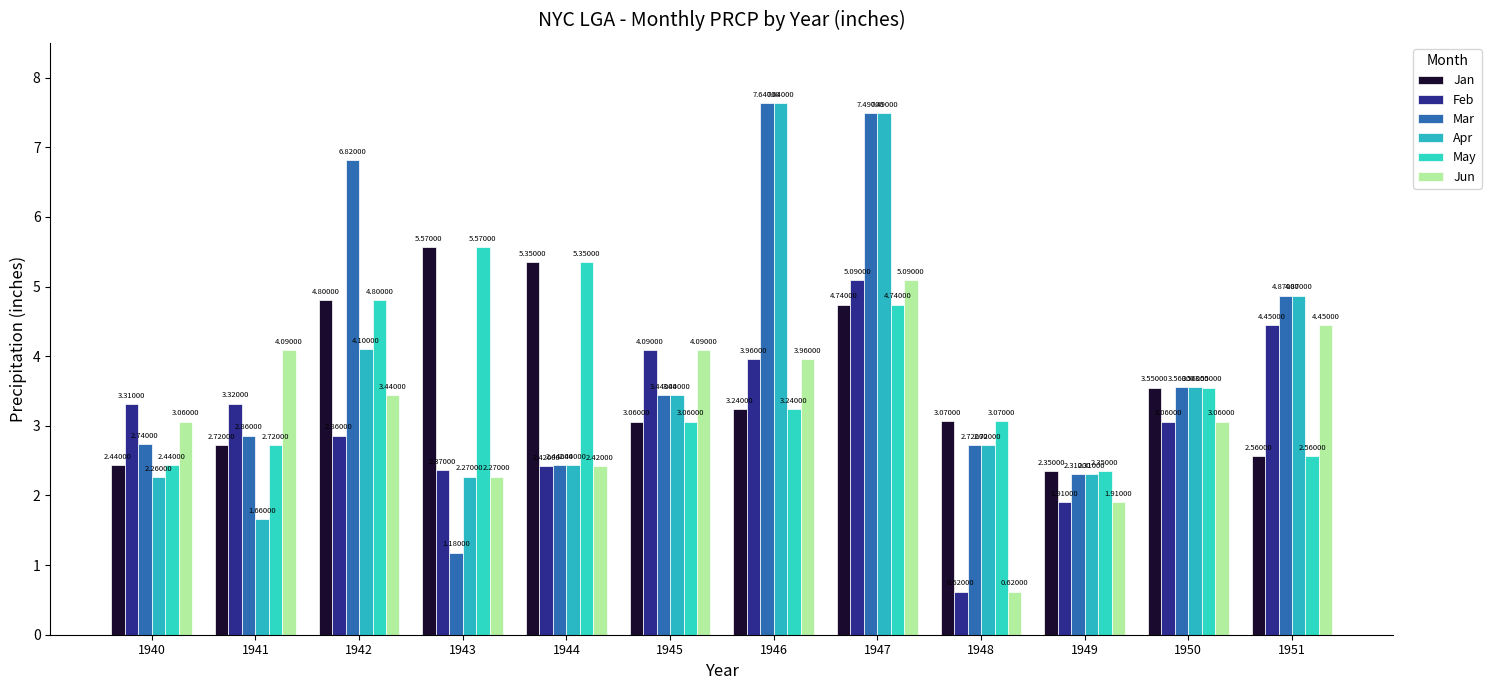

Is it true that Apr equals 2.7 at 1947?

False